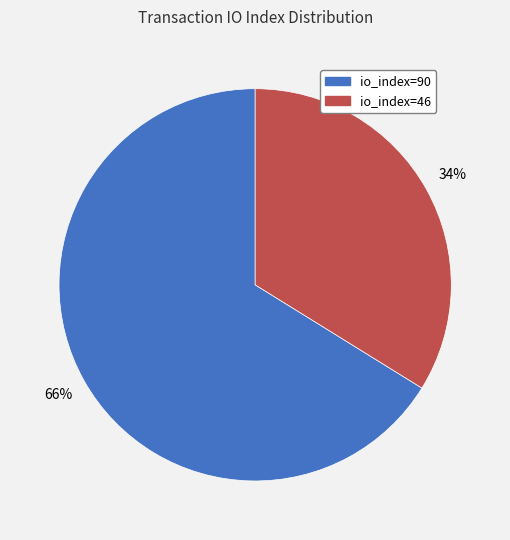

How many segments does this pie chart have?

2